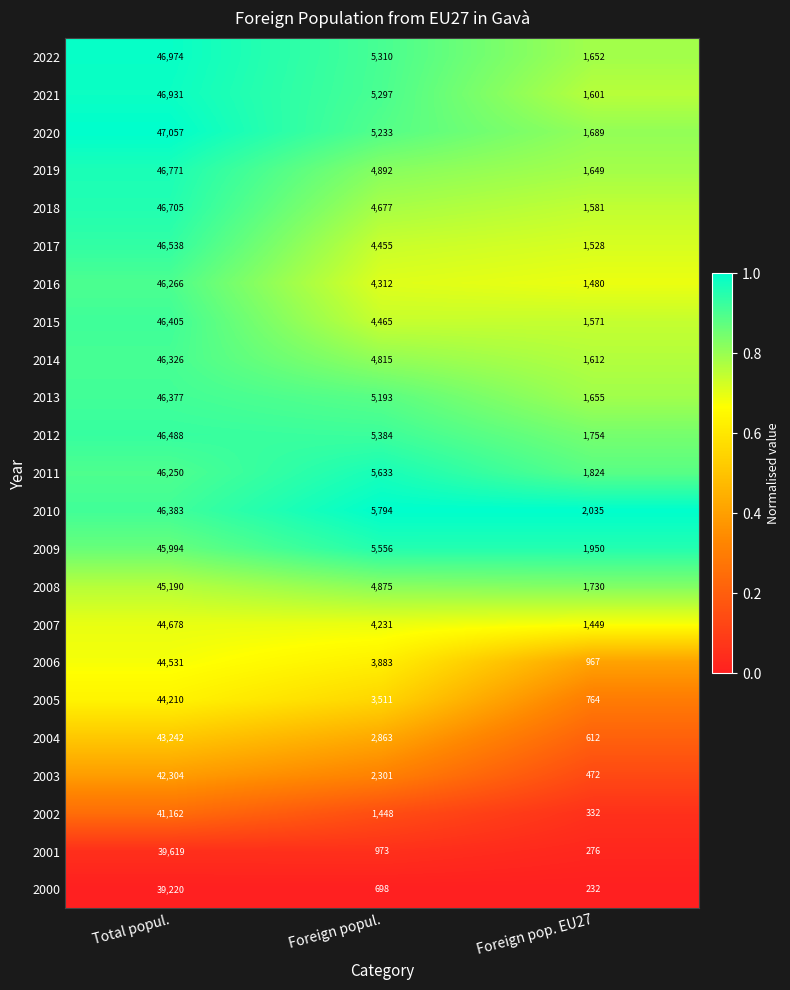

What is the difference between the 2019 values at Foreign pop. EU27 and Foreign popul.?

3243